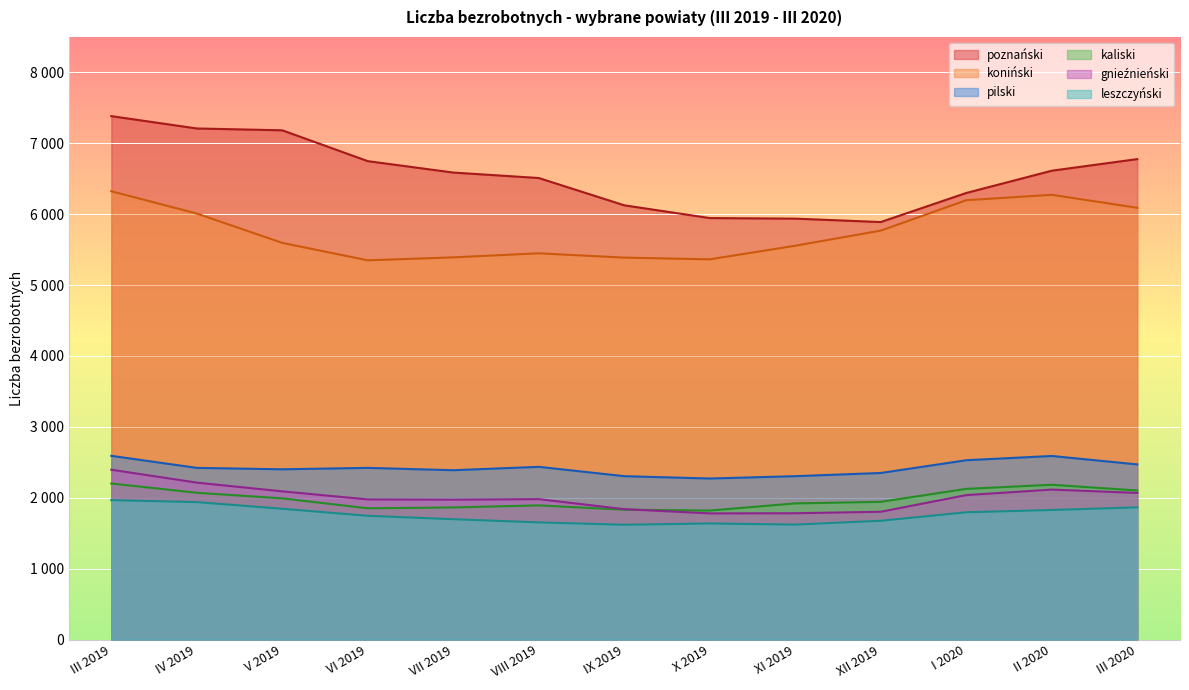

Is it true that gnieźnieński equals 779 at IV 2019?

False